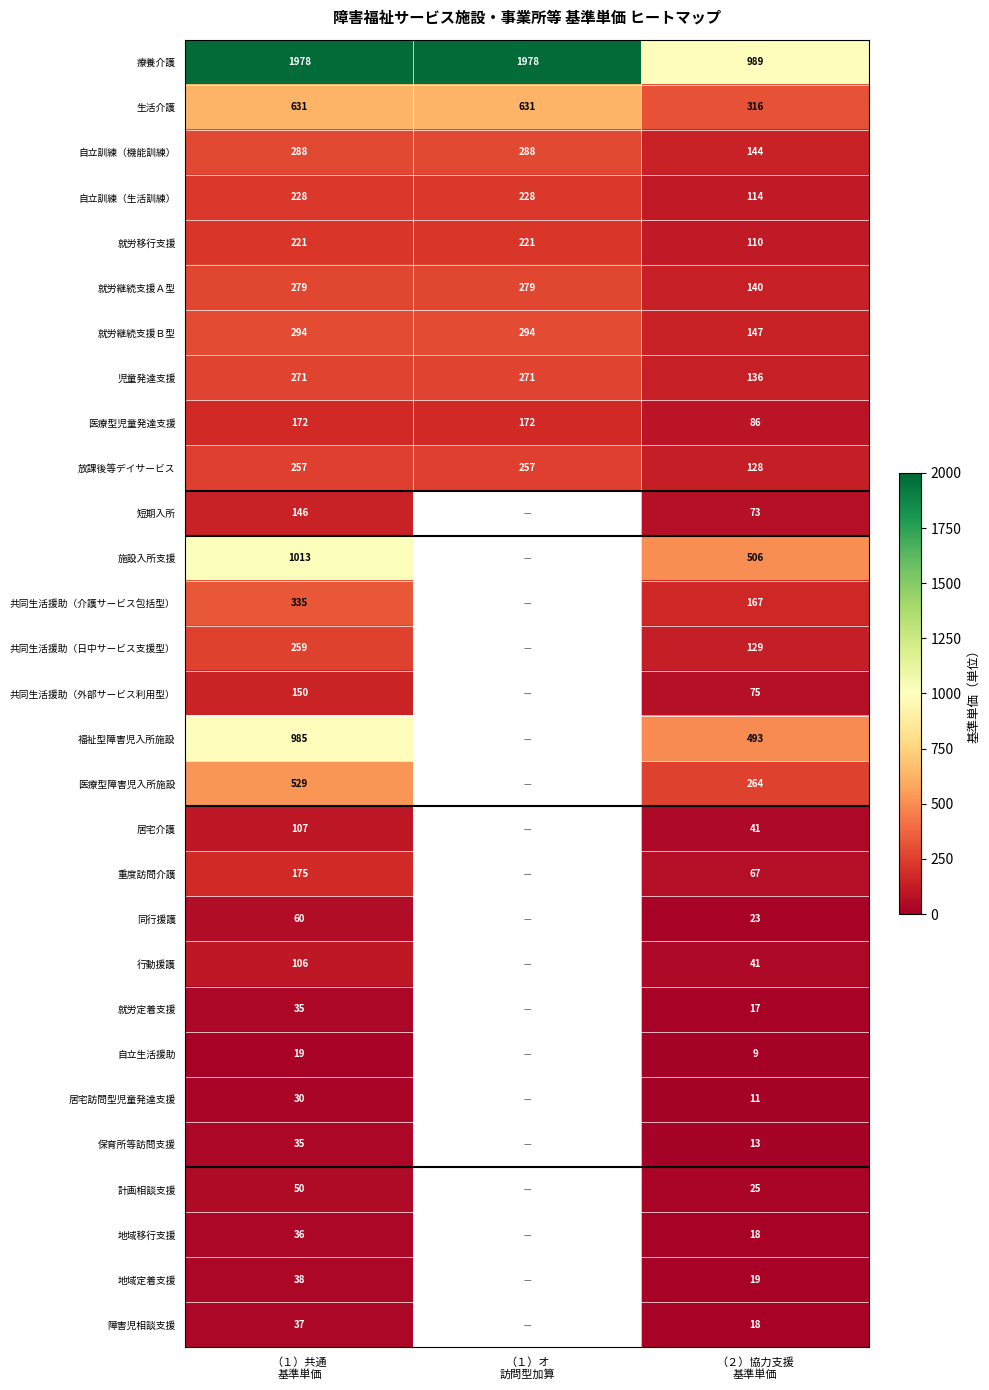

What is the greatest value displayed?

1978.0